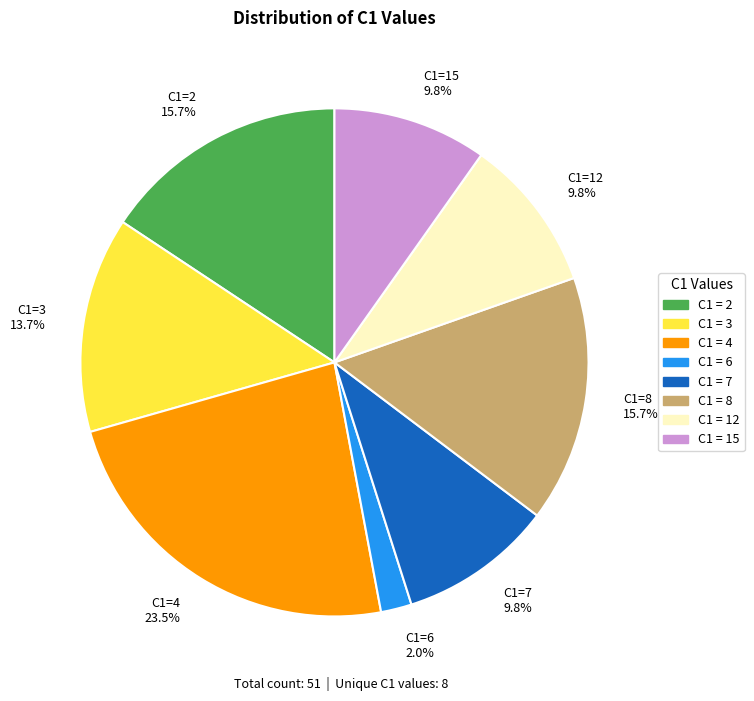

Between C1=3 and C1=8, which is larger?

C1=8